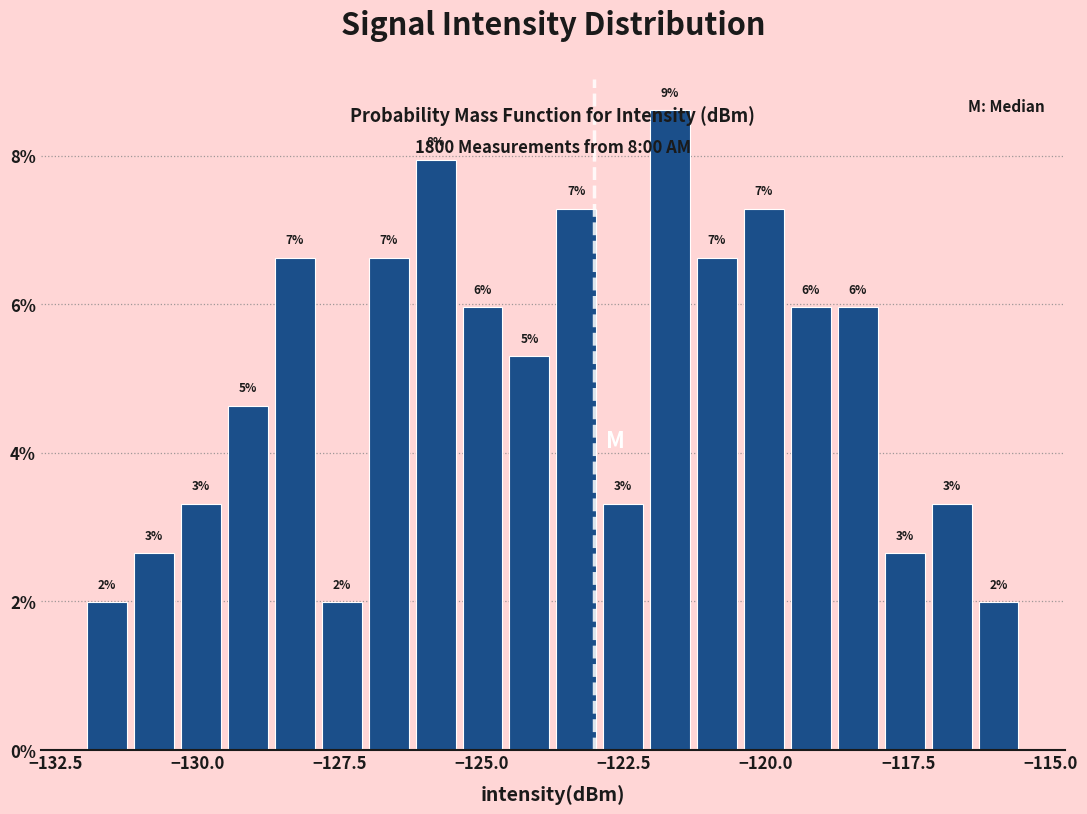

Around what value on the x-axis is the tallest bar? Give the approximate position of its centre, as read against the axis.

-121.5